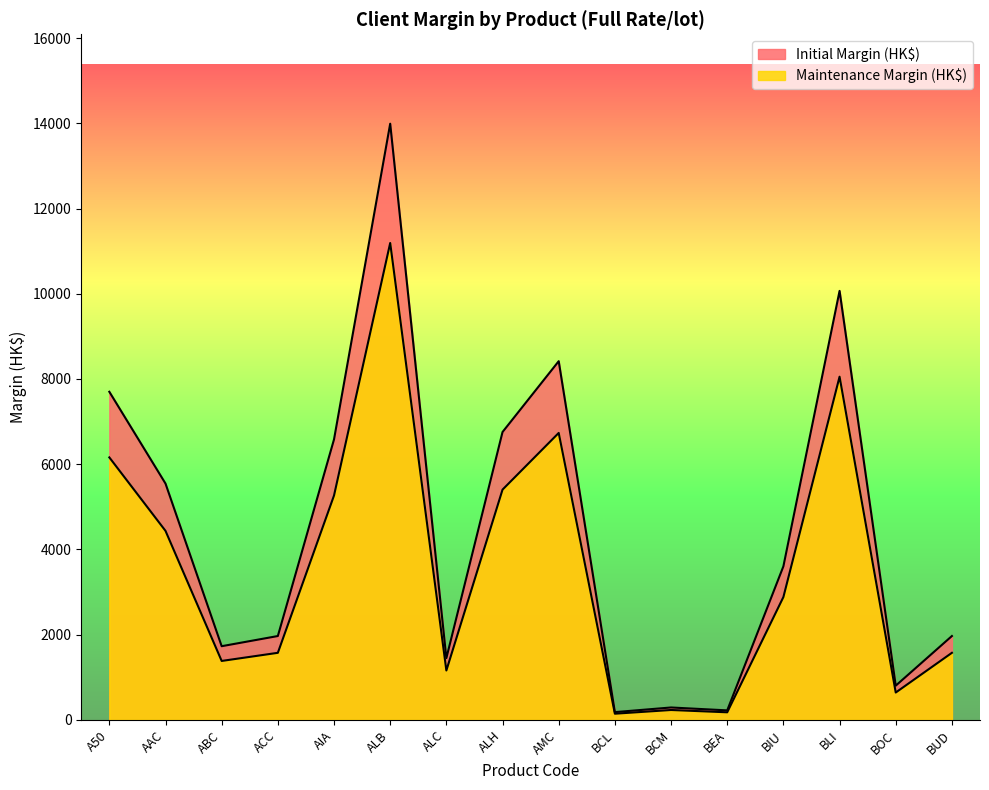

At which label does Initial Margin (HK$) reach its minimum?

BCL